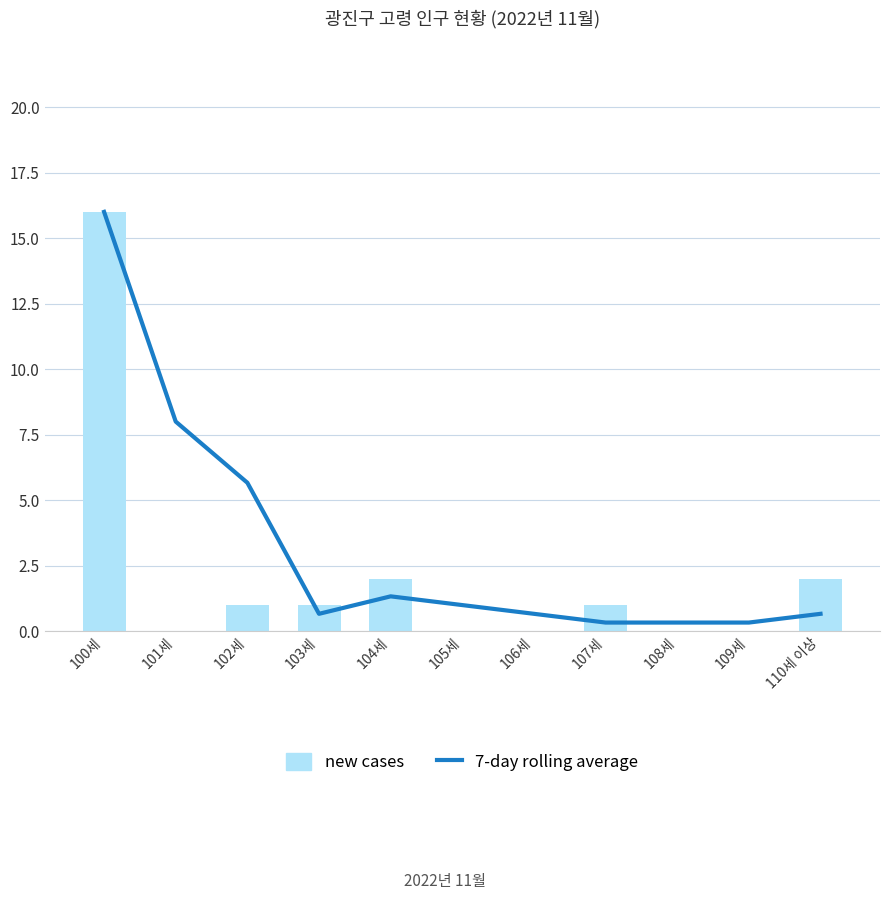

Reading right to left, transcribe all the data shown in this chart.

7-day rolling average: 0.7	0.3	0.3	0.3	0.7	1.0	1.3	0.7	5.7	8.0	16.0
new cases: 2.0	0.0	0.0	1.0	0.0	0.0	2.0	1.0	1.0	0.0	16.0